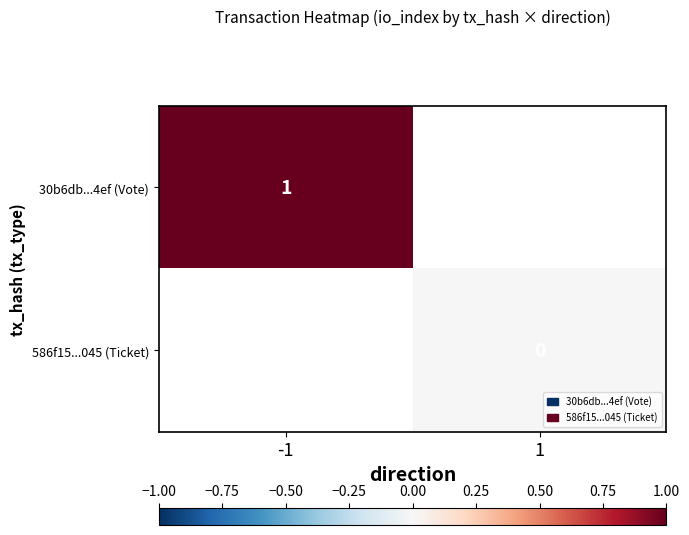

How many distinct data groups are displayed?

2